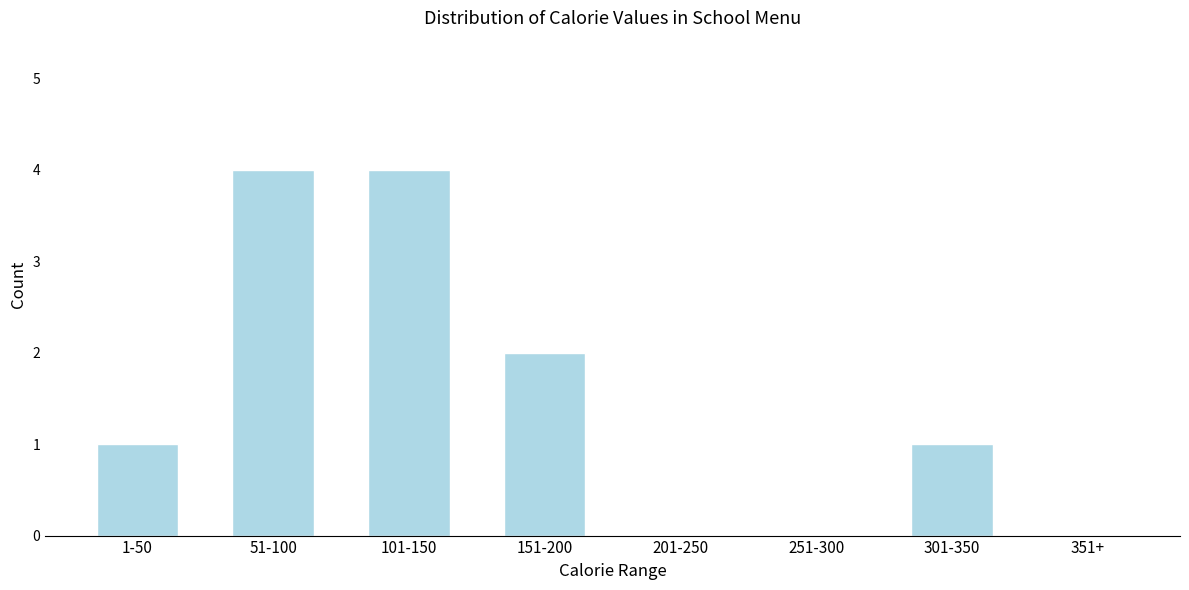

Reading right to left, list all the values displayed in this chart.

351+=0	301-350=1	251-300=0	201-250=0	151-200=2	101-150=4	51-100=4	1-50=1